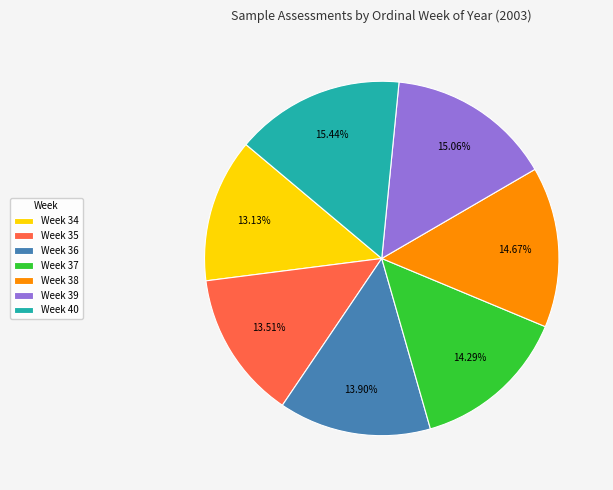

What is the ratio of the value at Week 37 to the value at Week 36?

1.0